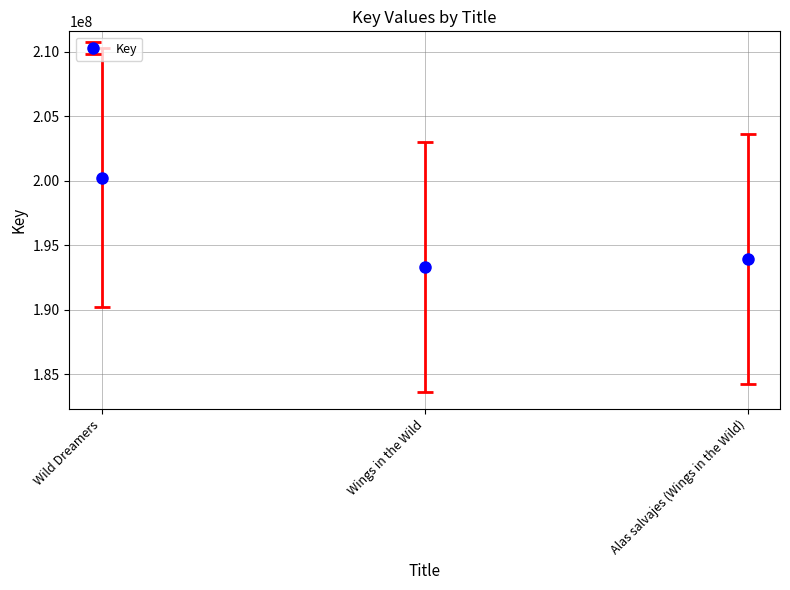

Rank the categories by value from lowest to highest.

Wings in the Wild, Alas salvajes (Wings in the Wild), Wild Dreamers